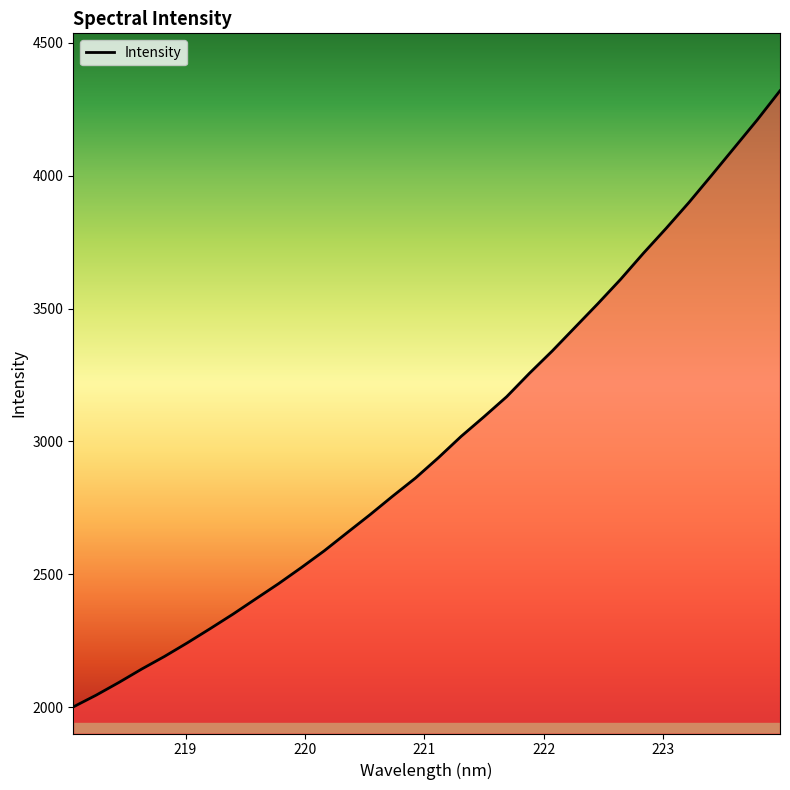

What is the difference between the maximum and minimum values?

2318.9